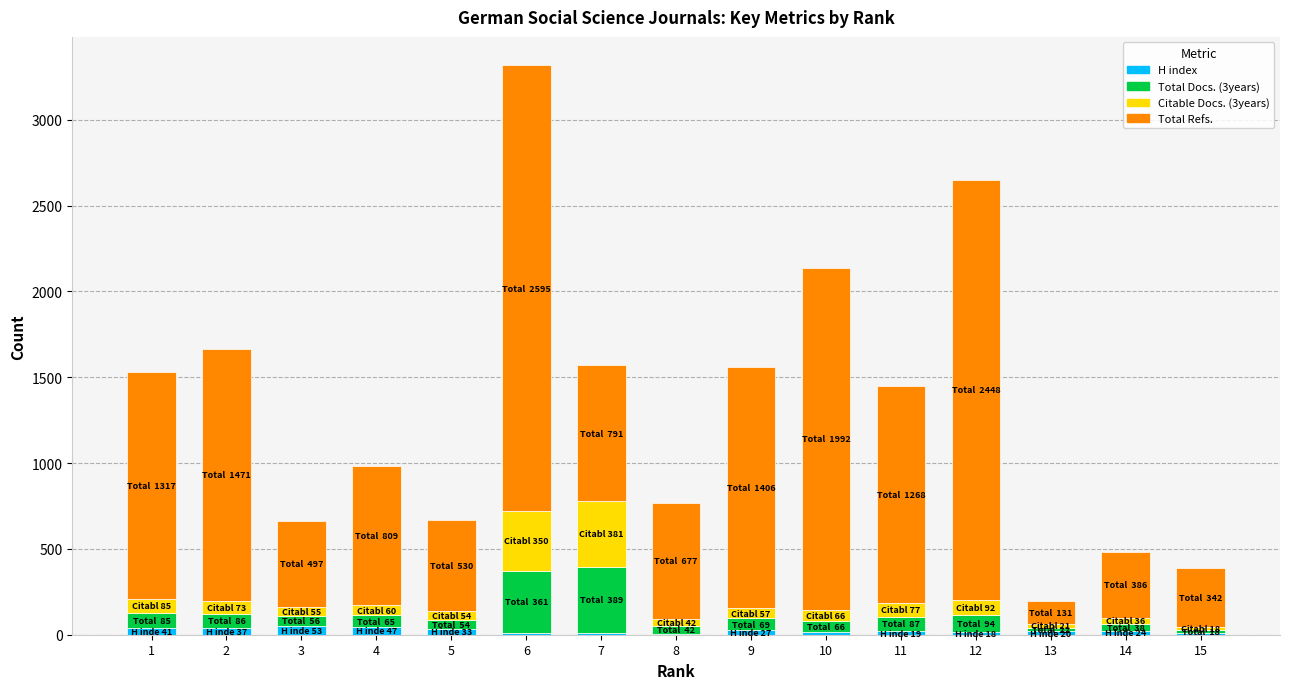

What is the sum of all H index values?

366